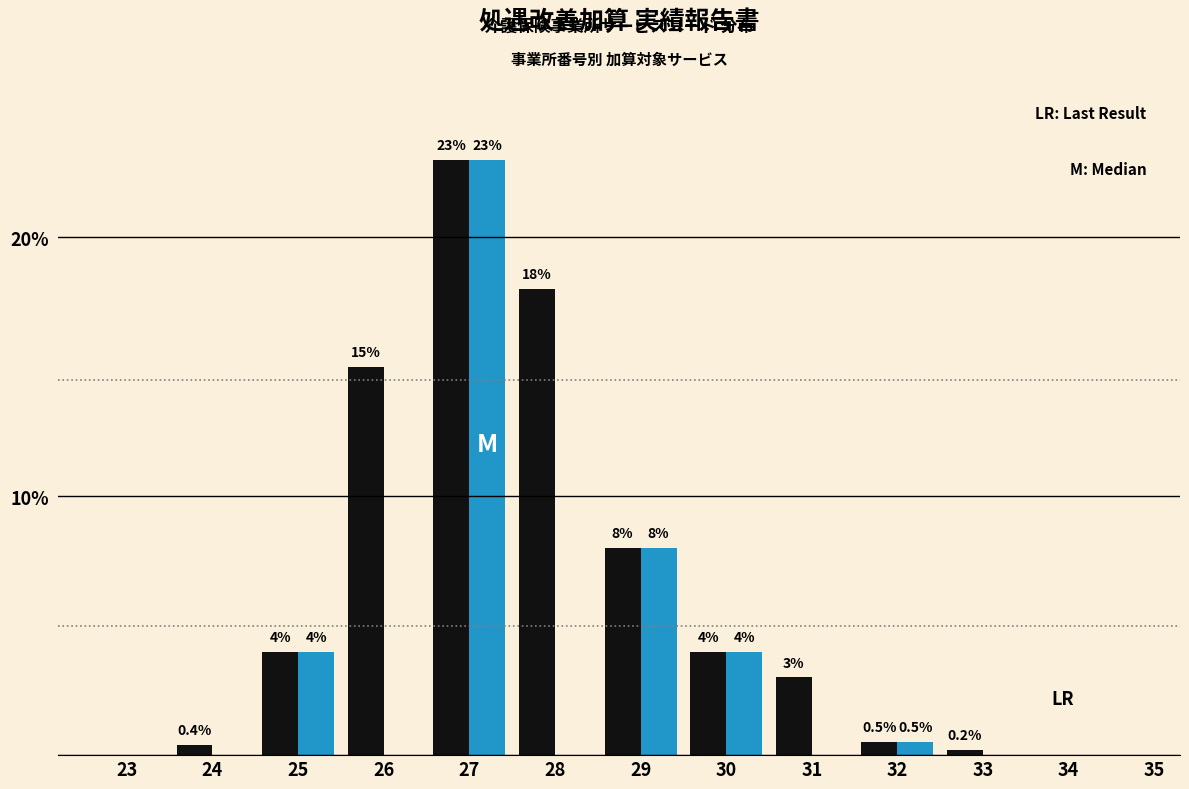

What is the total value across all series at 29?

16.0